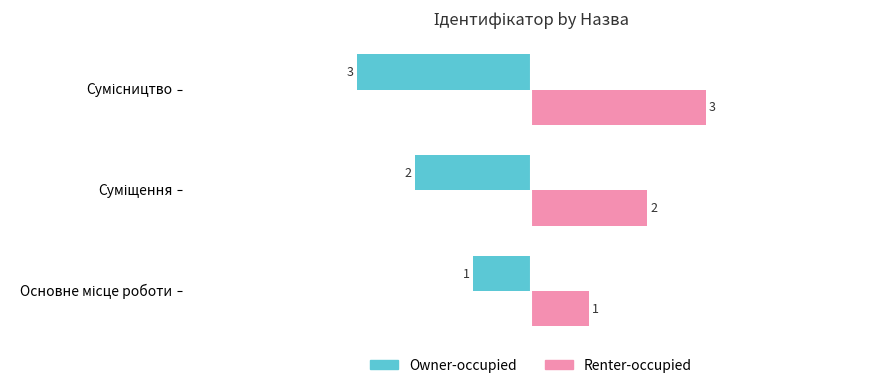

What is the sum of all Owner-occupied values?

-6